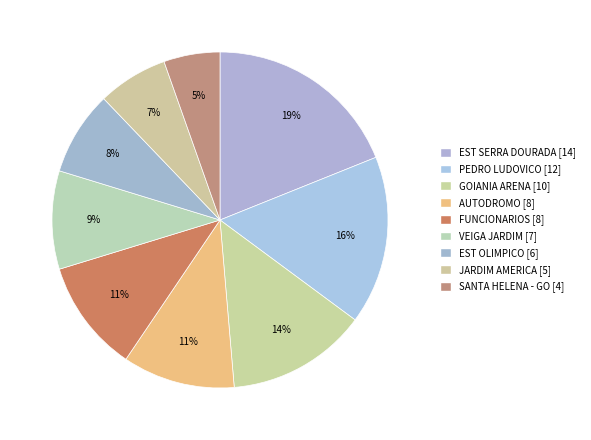

Is there any slice that represents more than half of the pie?

No